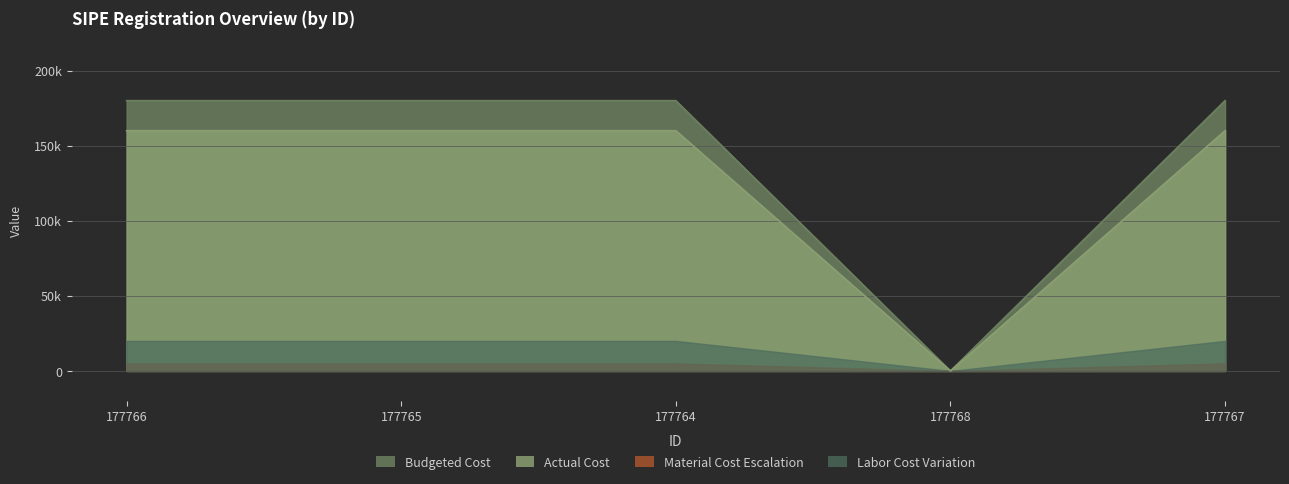

What is the label of the 1st point from the left?

177766